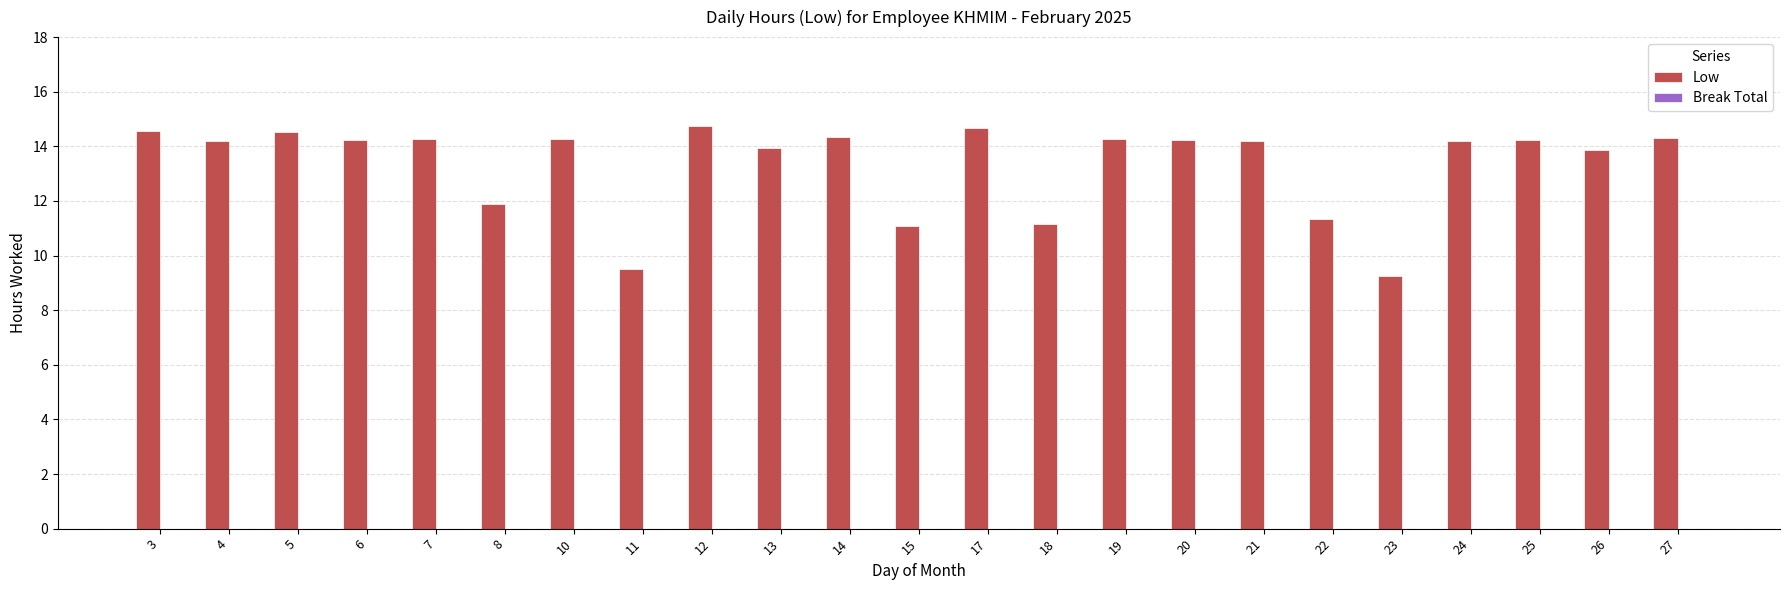

What is the difference between the maximum and minimum values?

5.5